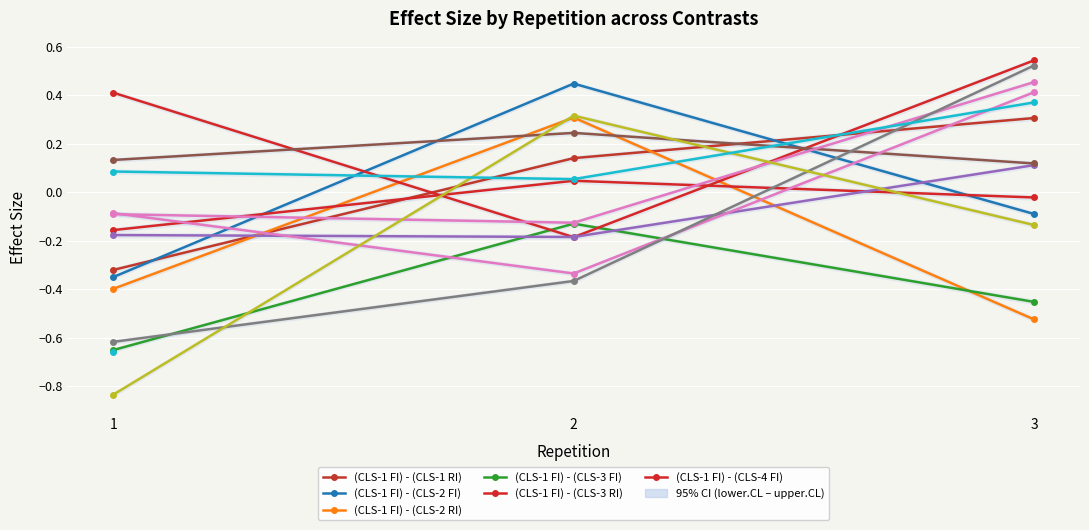

Reading right to left, transcribe all the data shown in this chart.

effect.size: 39=-0.7	38=0.4	37=0.1	36=0.1	35=-0.1	34=0.3	33=-0.8	32=0.5	31=-0.4	30=-0.6	29=0.5	28=-0.1	27=-0.1	26=0.4	25=-0.3	24=-0.1	23=0.1	22=0.2	21=0.1	20=0.1	19=-0.2	18=-0.2	17=0.5	16=-0.2	15=0.4	14=-0.0	13=0.0	12=-0.2	11=-0.5	10=-0.1	9=-0.7	8=-0.5	7=0.3	6=-0.4	5=-0.1	4=0.4	3=-0.4	2=0.3	1=0.1	0=-0.3
lower.CL: 39=-0.7	38=0.4	37=0.0	36=0.1	35=-0.1	34=0.3	33=-0.8	32=0.5	31=-0.4	30=-0.6	29=0.4	28=-0.1	27=-0.1	26=0.4	25=-0.3	24=-0.1	23=0.1	22=0.2	21=0.1	20=0.1	19=-0.2	18=-0.2	17=0.5	16=-0.2	15=0.4	14=-0.0	13=0.0	12=-0.2	11=-0.5	10=-0.1	9=-0.7	8=-0.5	7=0.3	6=-0.4	5=-0.1	4=0.4	3=-0.4	2=0.3	1=0.1	0=-0.3
upper.CL: 39=-0.6	38=0.4	37=0.1	36=0.1	35=-0.1	34=0.3	33=-0.8	32=0.5	31=-0.4	30=-0.6	29=0.5	28=-0.1	27=-0.1	26=0.4	25=-0.3	24=-0.1	23=0.1	22=0.3	21=0.1	20=0.1	19=-0.2	18=-0.2	17=0.6	16=-0.2	15=0.4	14=-0.0	13=0.1	12=-0.1	11=-0.4	10=-0.1	9=-0.6	8=-0.5	7=0.3	6=-0.4	5=-0.1	4=0.5	3=-0.3	2=0.3	1=0.1	0=-0.3